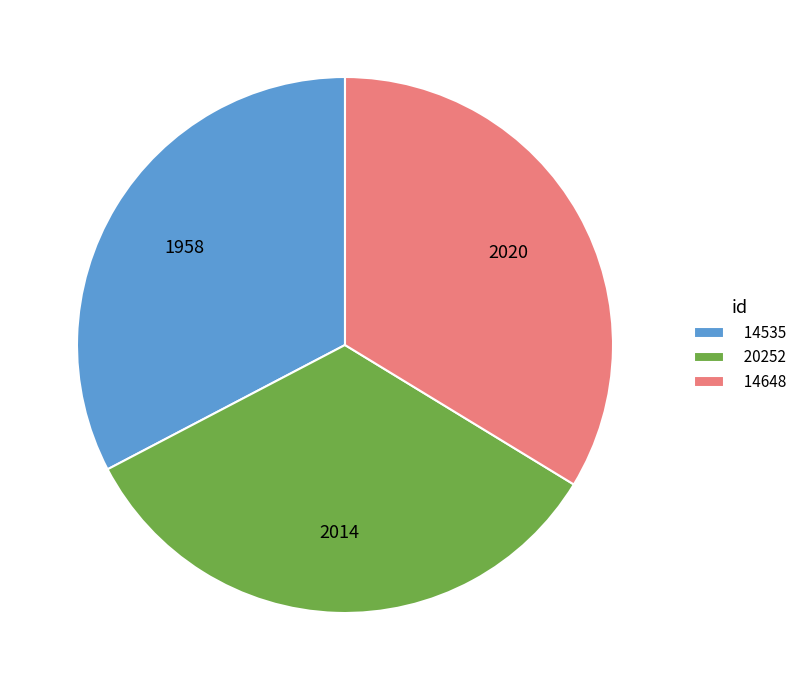

Is it true that 14535 is 33% of the pie?

True